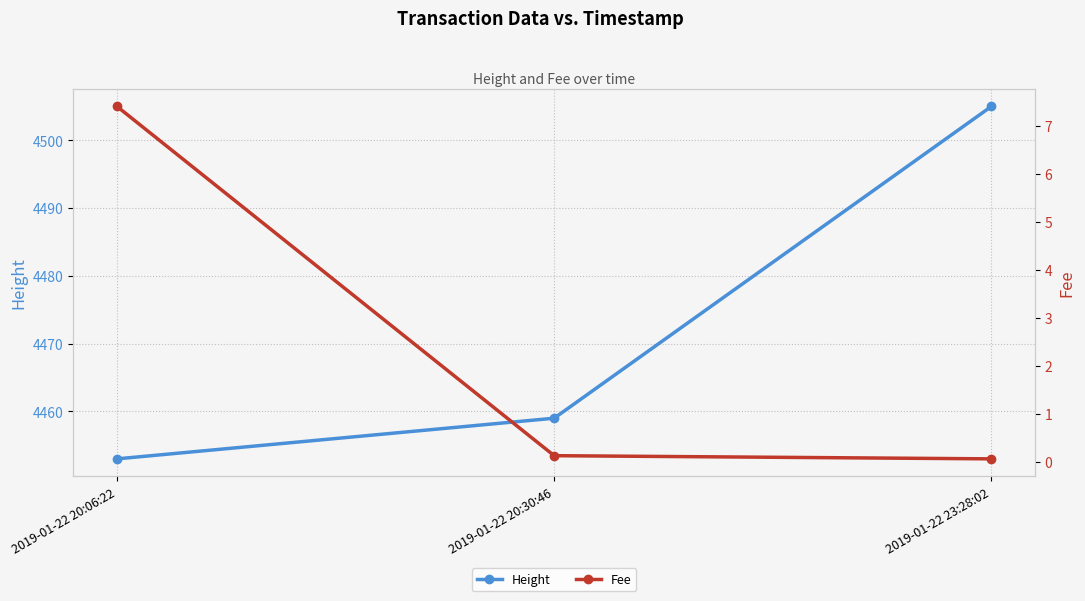

The value of Height at 2019-01-22 23:28:02 is 4505.0. True or false?

True